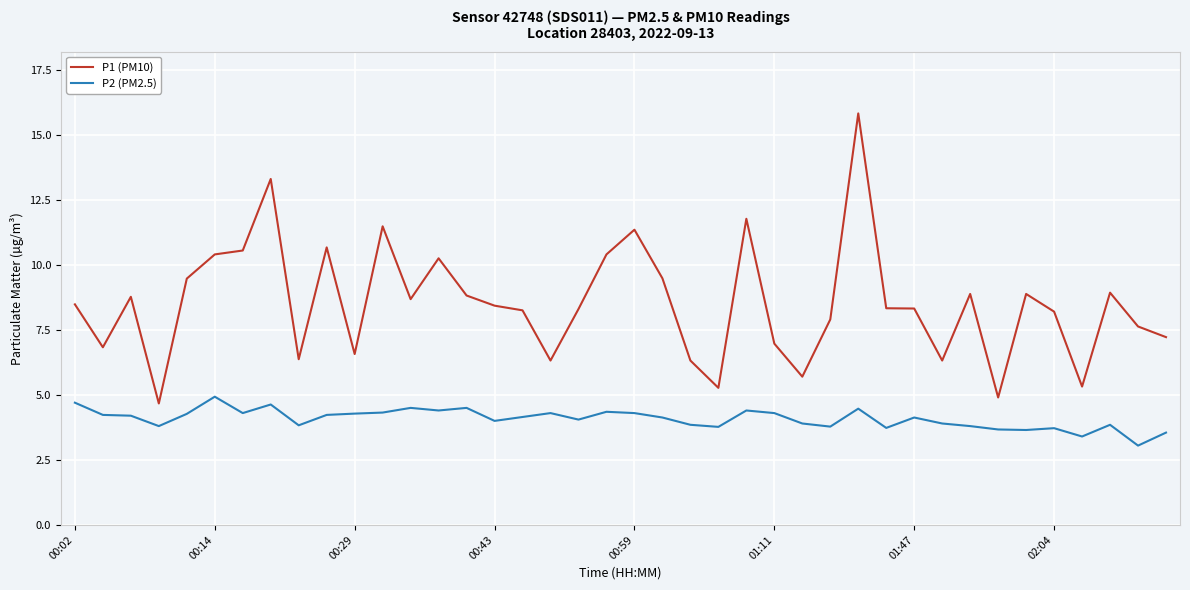

List the series in order of their overall mean, lowest first.

P2 (PM2.5), P1 (PM10)